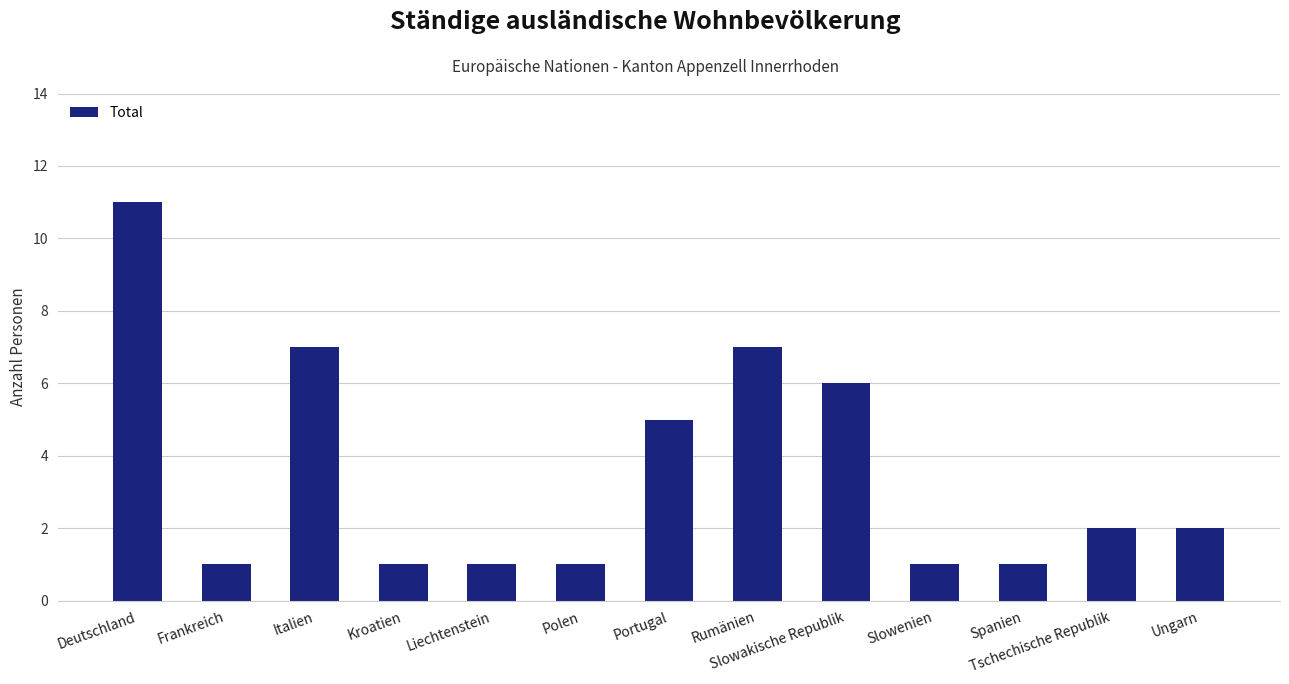

How many bars are there in total?

13